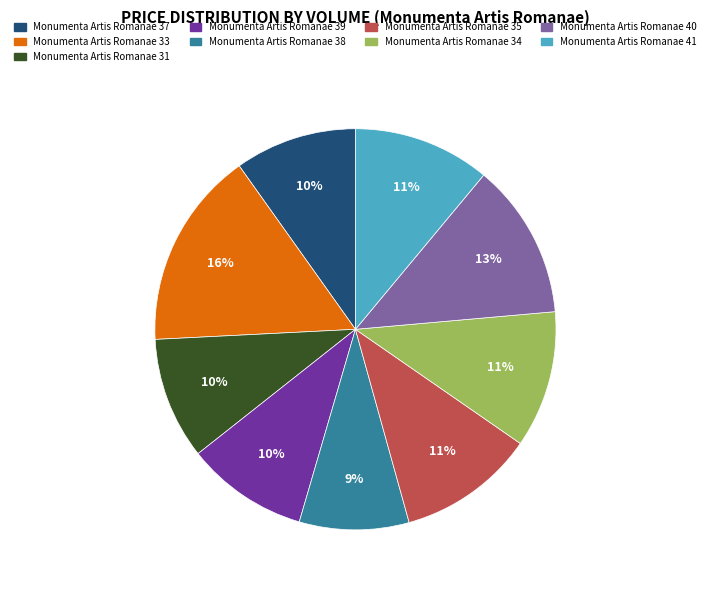

How many segments does this pie chart have?

9